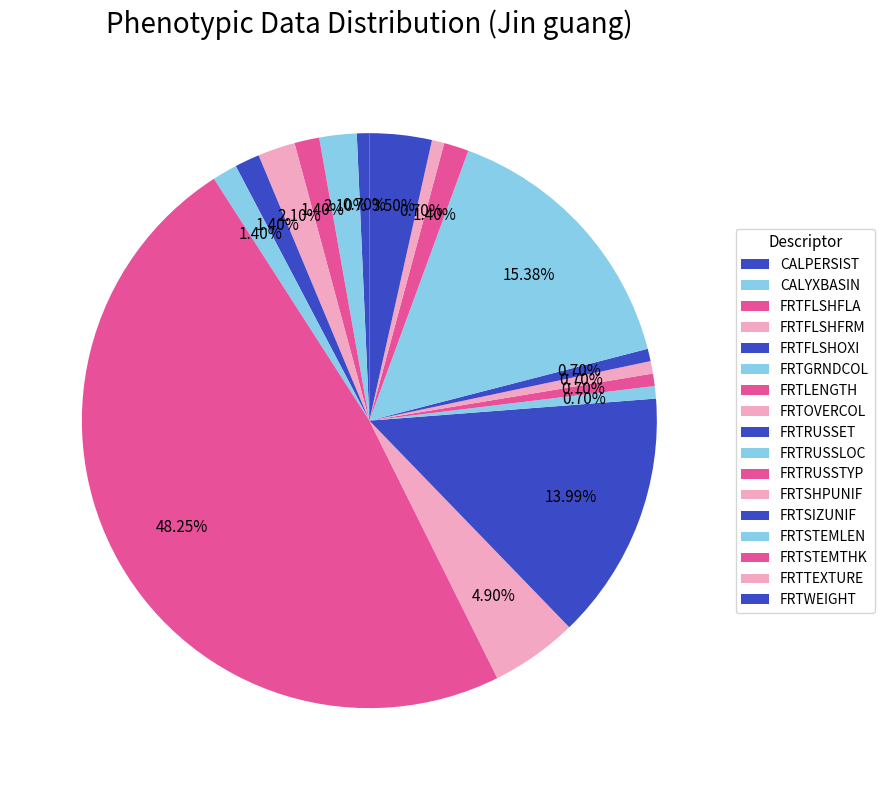

Count the number of slices in the pie.

17